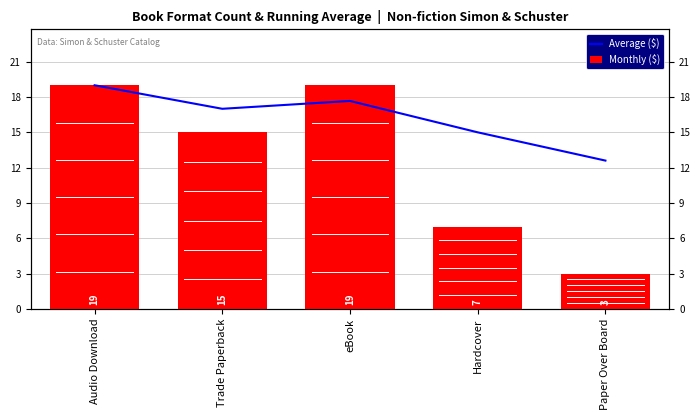

Is it true that Monthly ($) equals 19.0 at eBook?

True